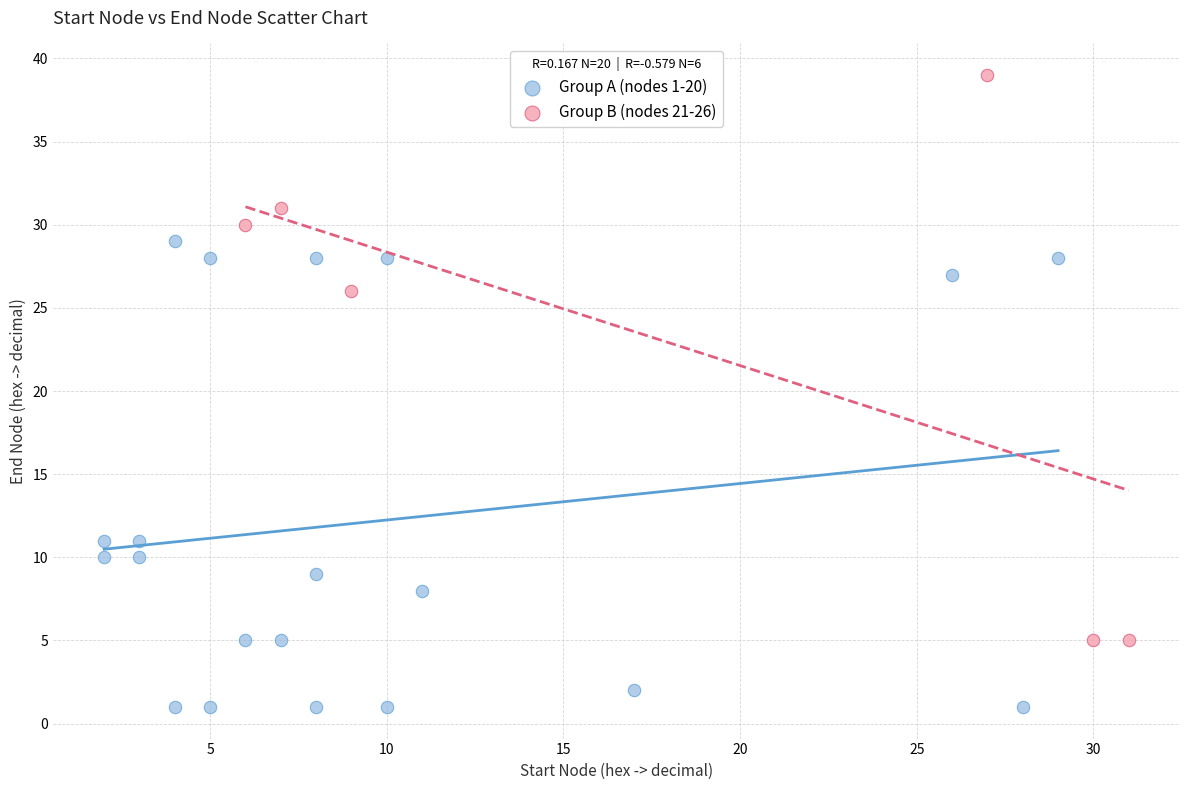

Which series has the widest spread of Y values?

Group B (nodes 21-26)